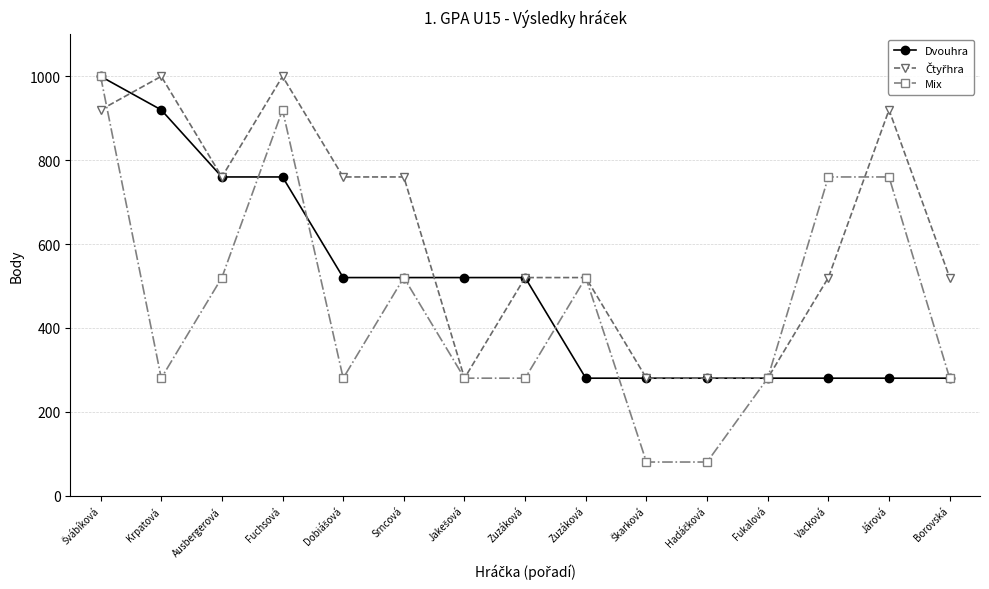

How many data points in Dvouhra are less than 520?

7